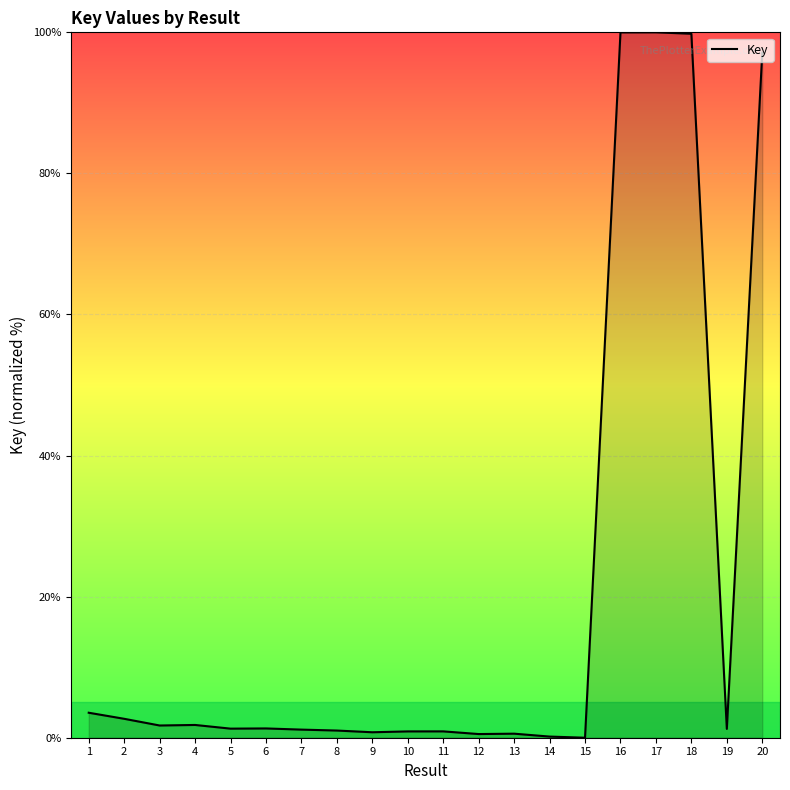

The value at 20 is 137.8. True or false?

False